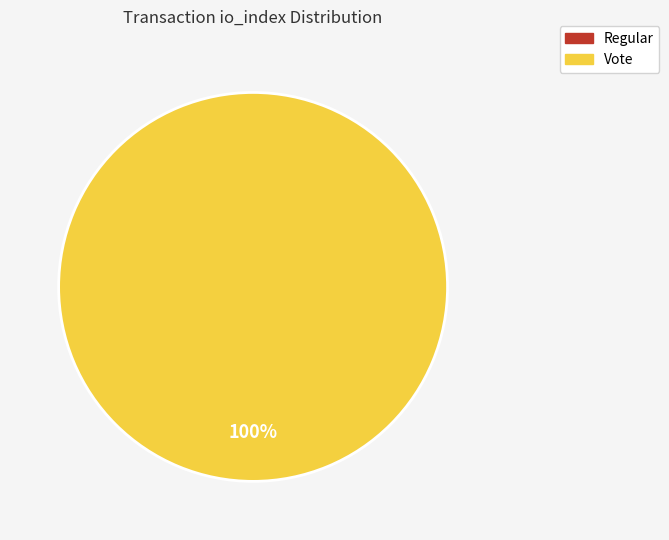

What is the largest slice in the pie chart?

Vote